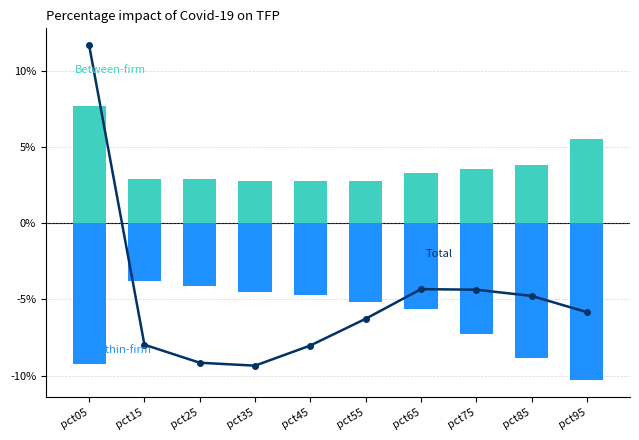

What are all the series names shown in the legend?

Total, Between-firm, Within-firm